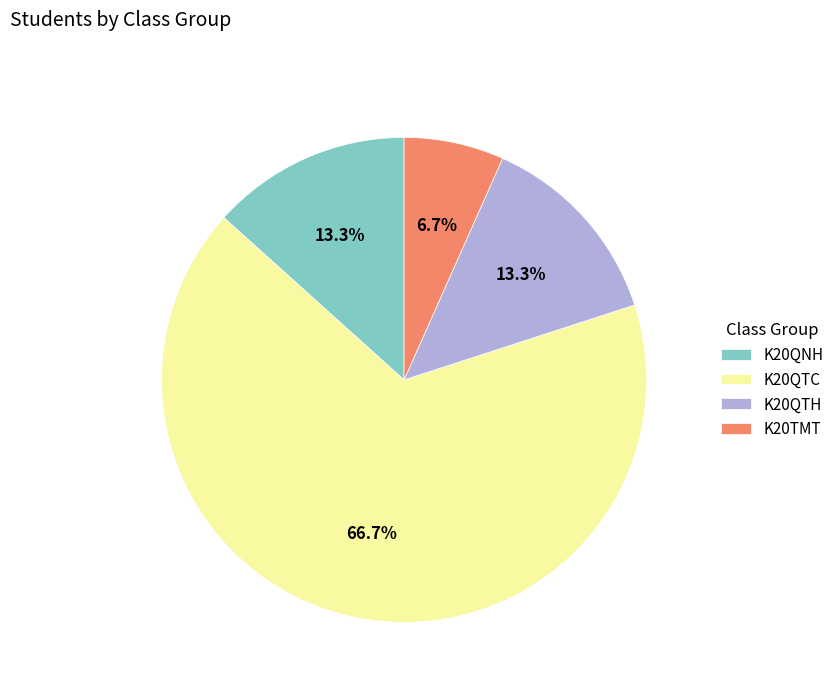

What percentage is NOT represented by K20QTH?

86.7%